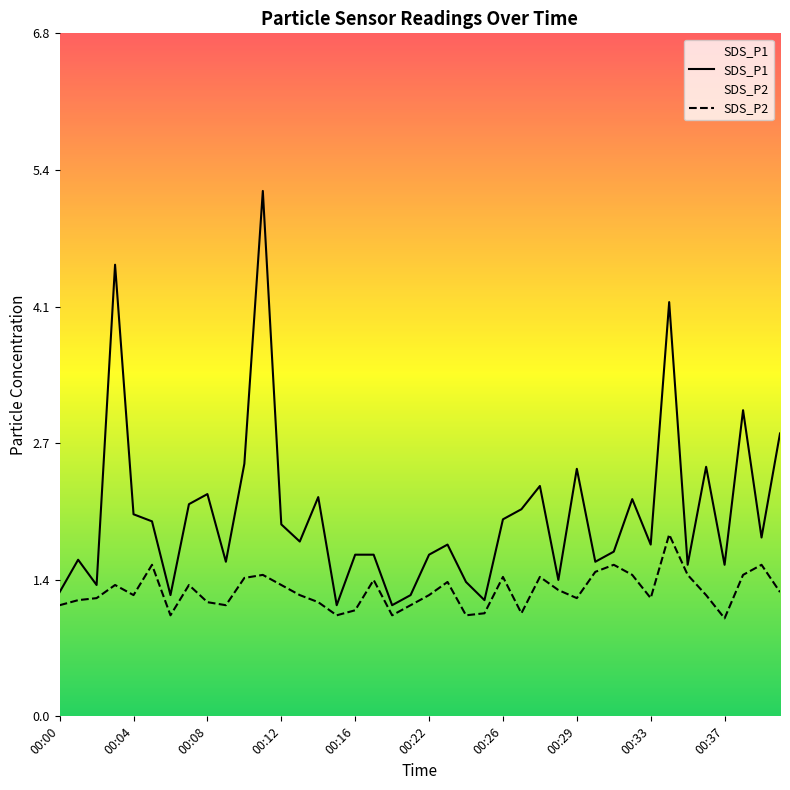

The value of SDS_P2 at 00:23 is 1.3. True or false?

True